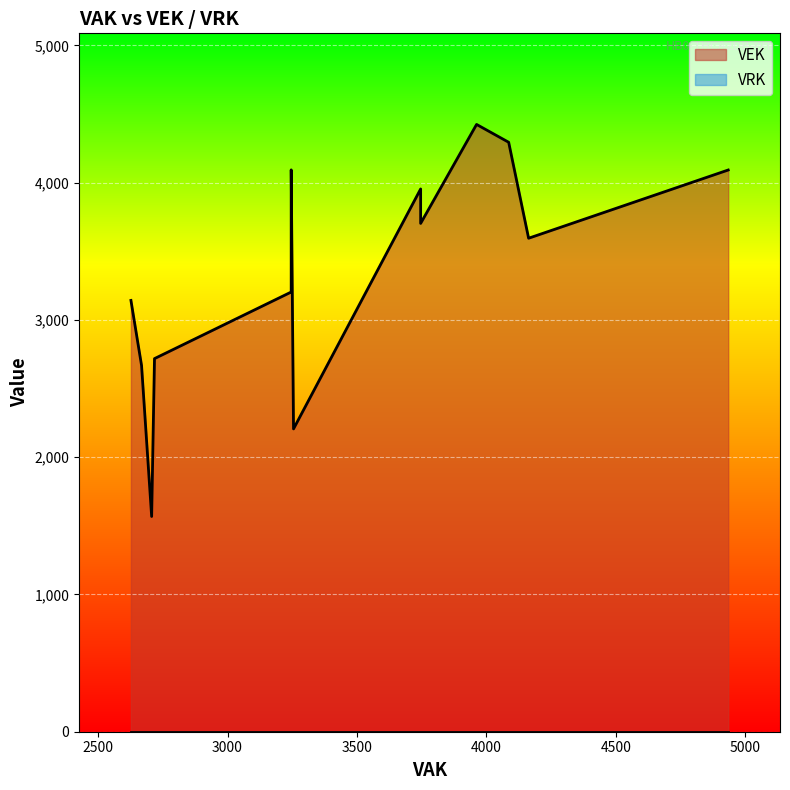

What are all the series names shown in the legend?

VEK, VRK